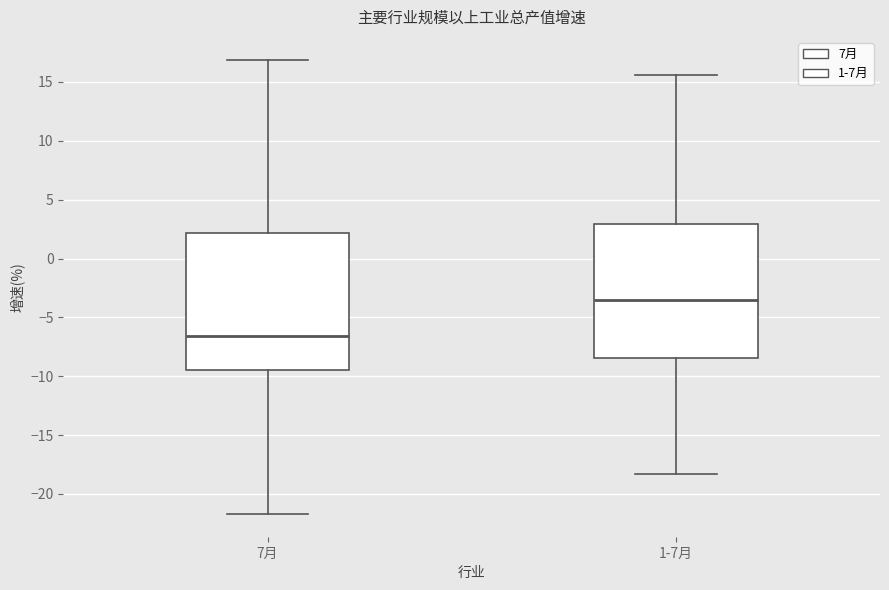

Which box has the lowest median line?

7月